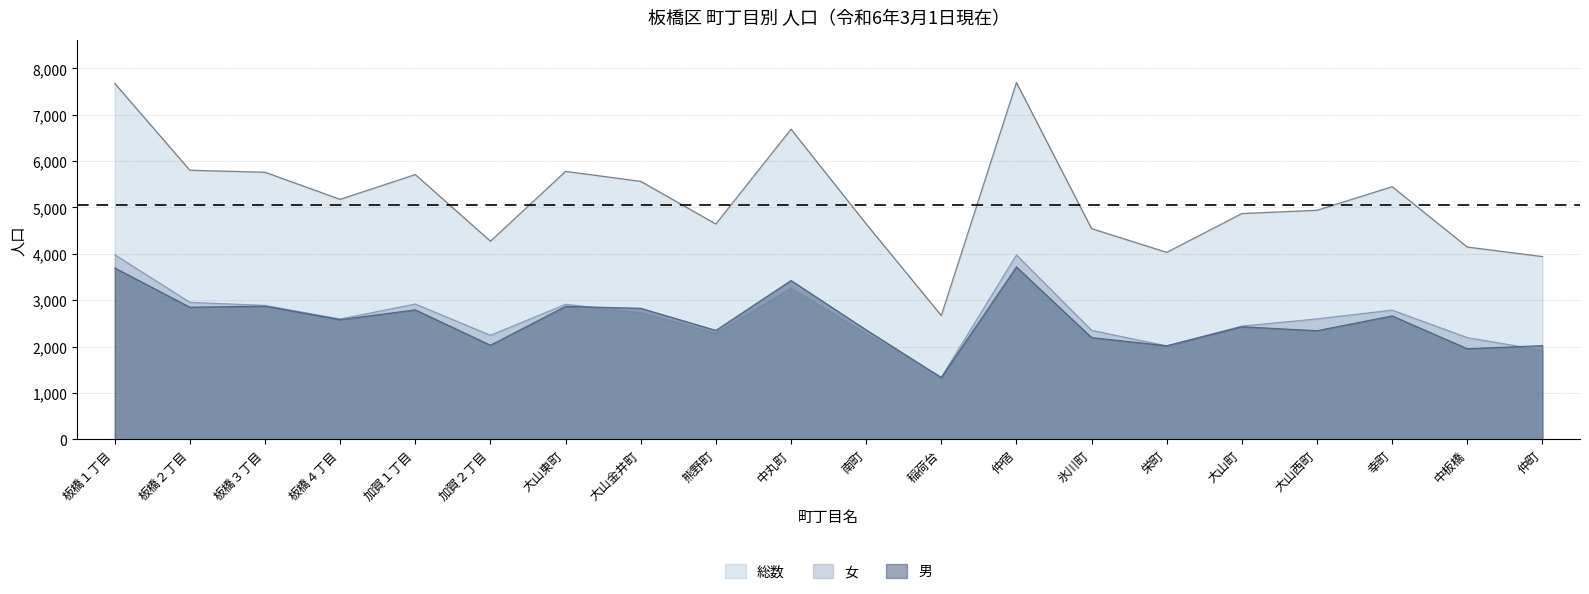

What is the sum of all 男 values?

51308